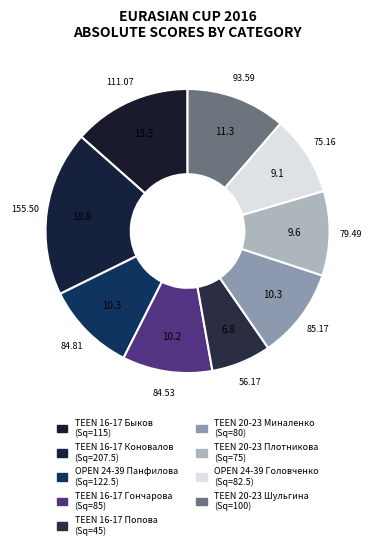

Count the number of slices in the pie.

9